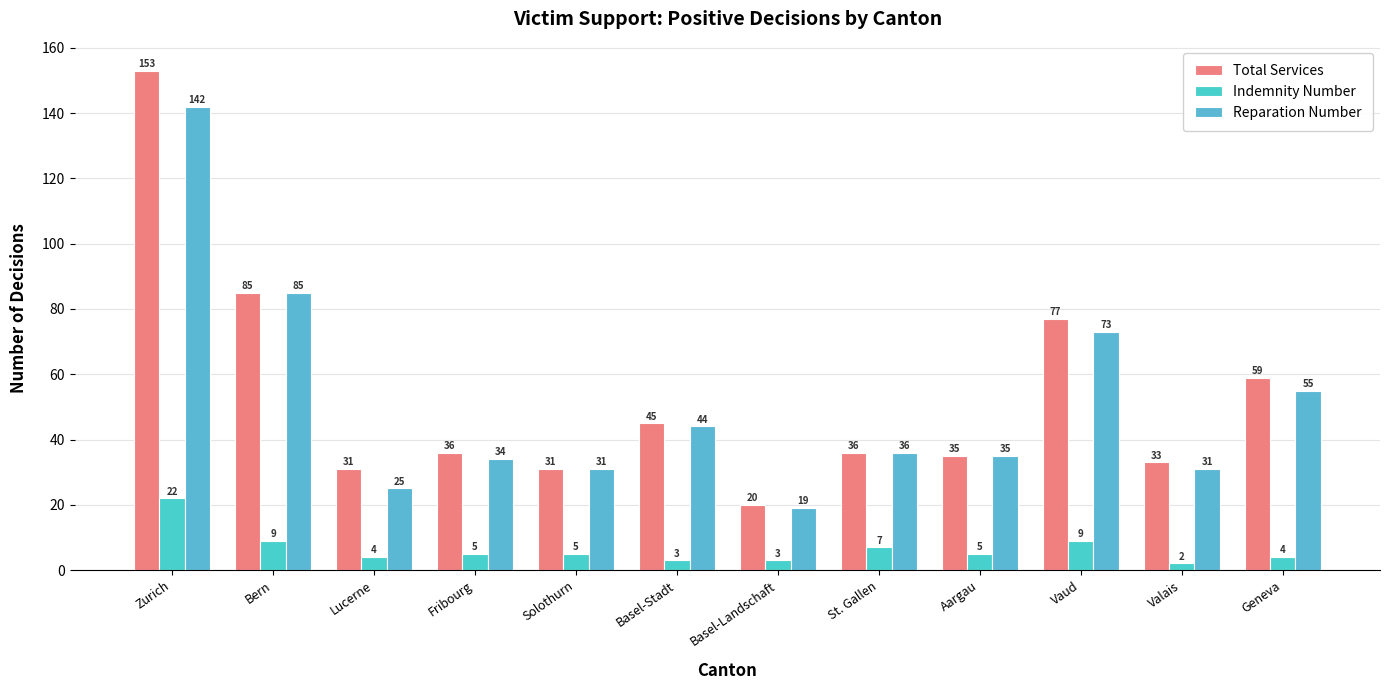

How many series are shown in this chart?

3